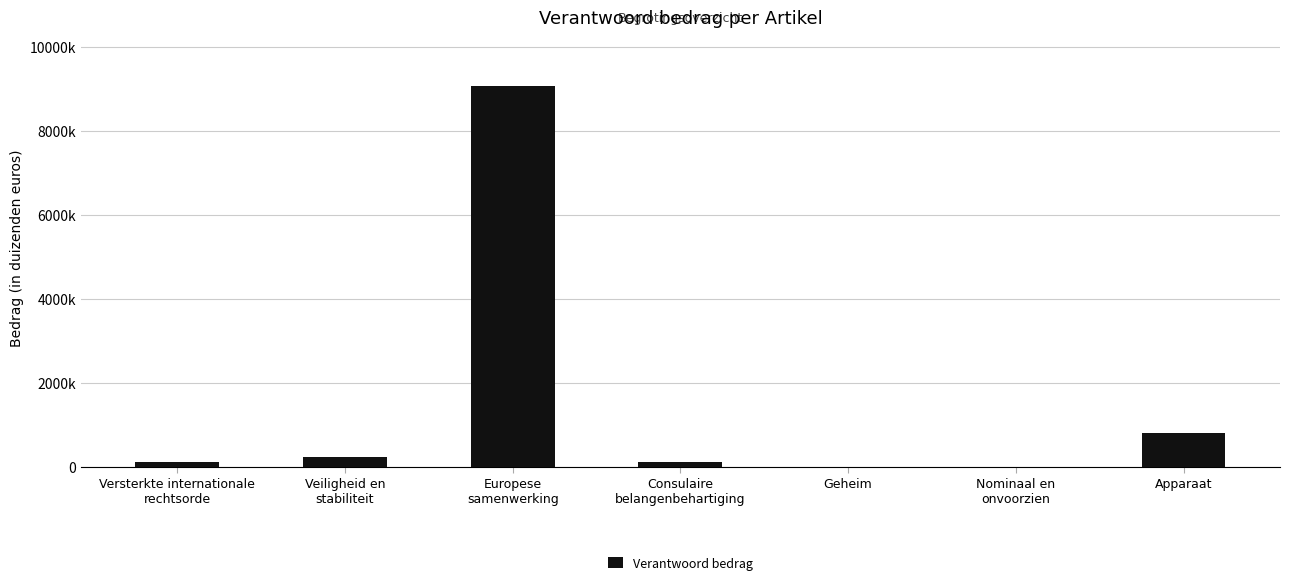

Are the bars horizontal?

No